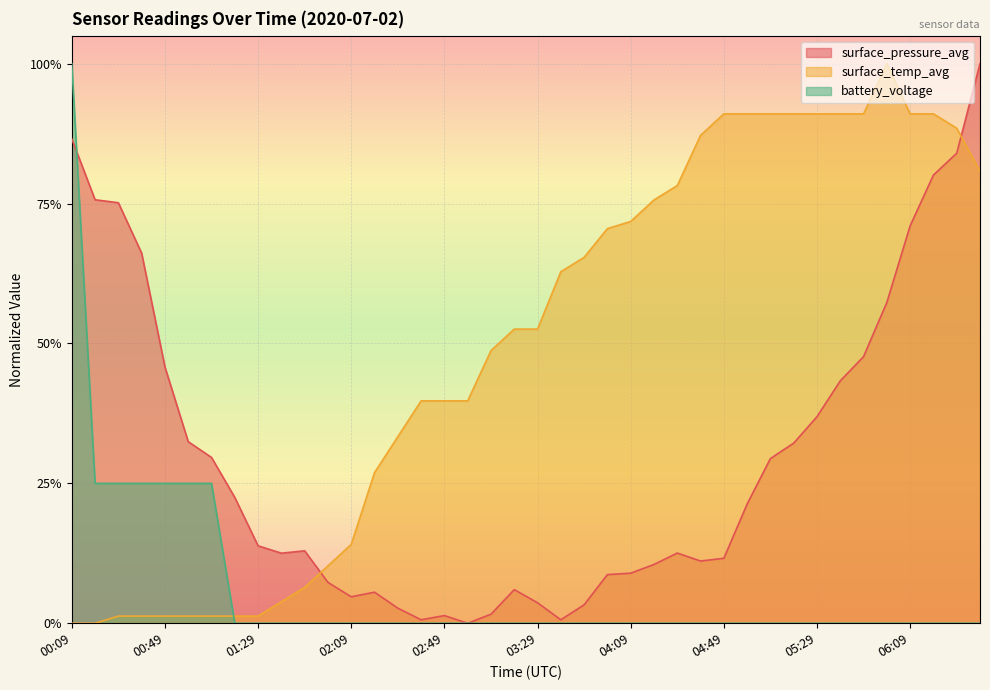

Reading right to left, what are all the values shown in this chart?

surface_pressure_avg: 1.0	0.8	0.8	0.7	0.6	0.5	0.4	0.4	0.3	0.3	0.2	0.1	0.1	0.1	0.1	0.1	0.1	0.0	0.0	0.0	0.1	0.0	0.0	0.0	0.0	0.0	0.1	0.0	0.1	0.1	0.1	0.1	0.2	0.3	0.3	0.5	0.7	0.8	0.8	0.9
surface_temp_avg: 0.8	0.9	0.9	0.9	1.0	0.9	0.9	0.9	0.9	0.9	0.9	0.9	0.9	0.8	0.8	0.7	0.7	0.7	0.6	0.5	0.5	0.5	0.4	0.4	0.4	0.3	0.3	0.1	0.1	0.1	0.0	0.0	0.0	0.0	0.0	0.0	0.0	0.0	0.0	0.0
battery_voltage: 0.0	0.0	0.0	0.0	0.0	0.0	0.0	0.0	0.0	0.0	0.0	0.0	0.0	0.0	0.0	0.0	0.0	0.0	0.0	0.0	0.0	0.0	0.0	0.0	0.0	0.0	0.0	0.0	0.0	0.0	0.0	0.0	0.0	0.2	0.2	0.2	0.2	0.2	0.2	1.0